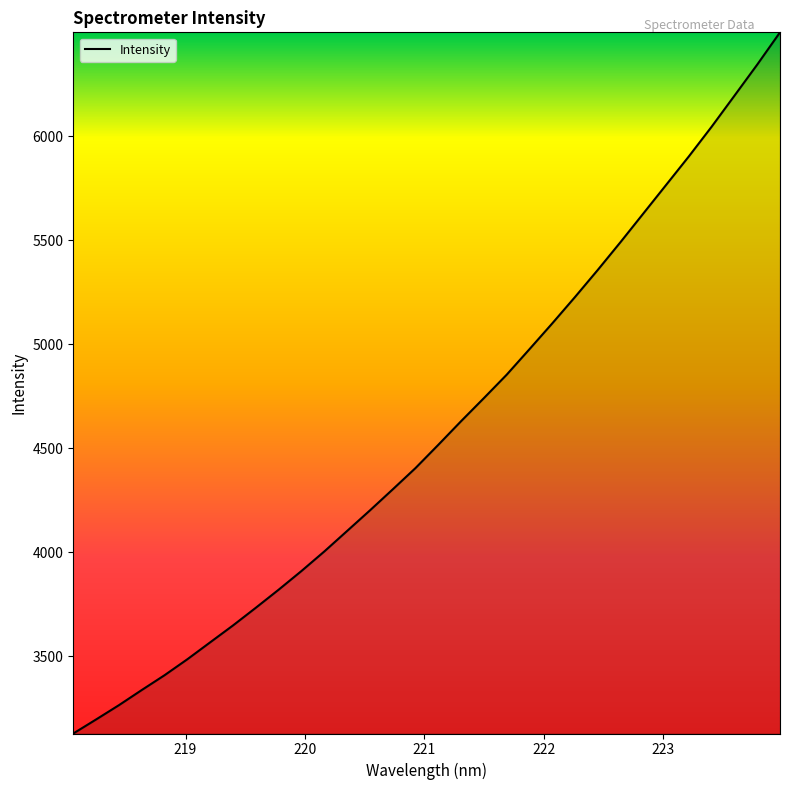

What is the average value?

4586.9